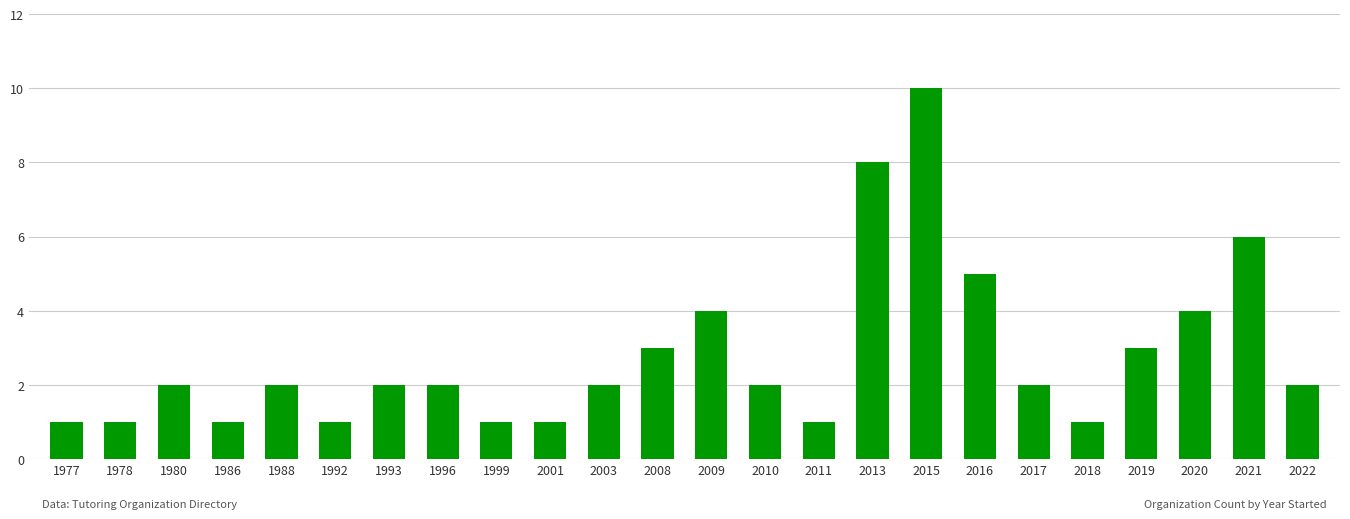

The chart shows a value of 1 at 2017. True or false?

False